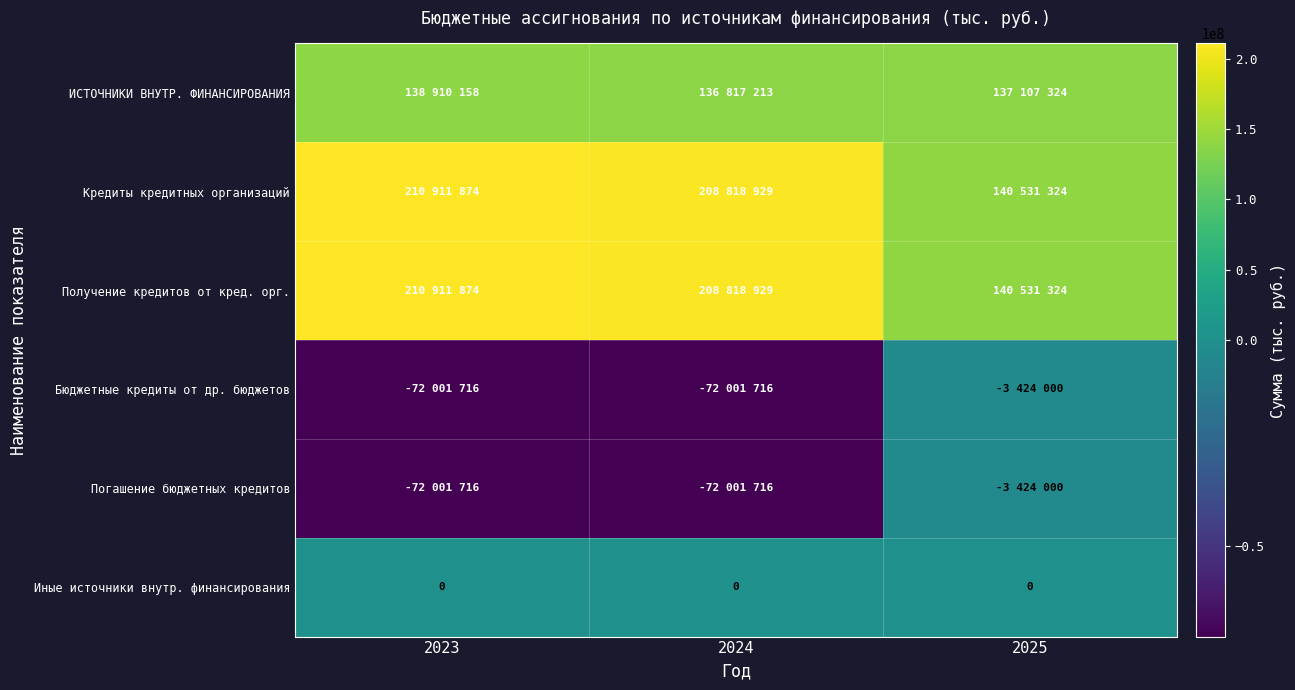

Which label corresponds to the largest value in the chart?

2023